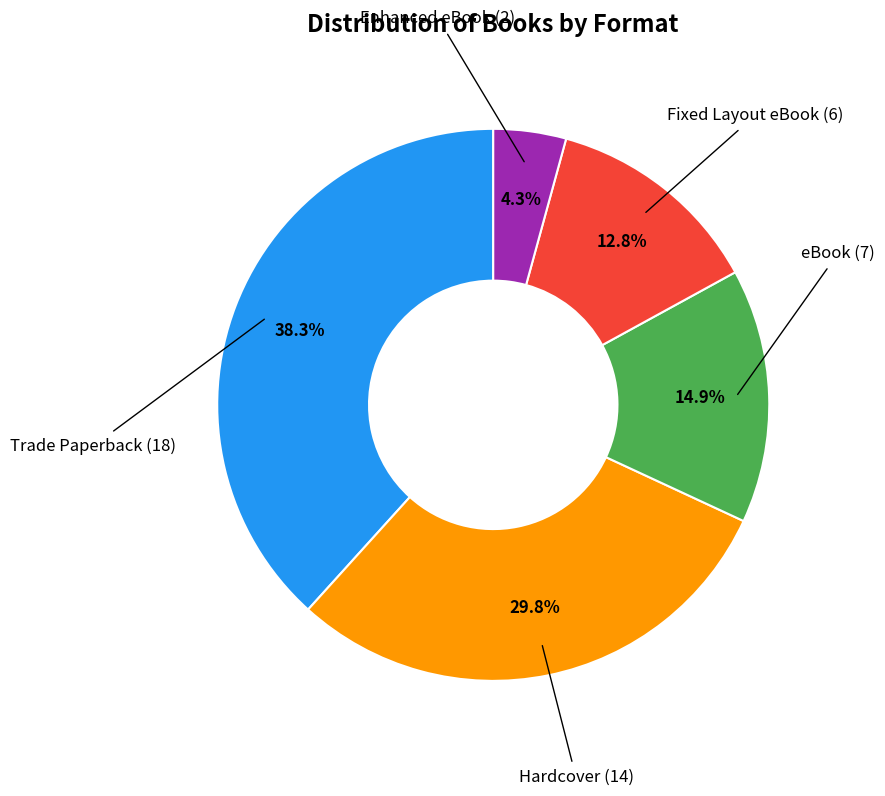

Does any single category account for the majority?

No